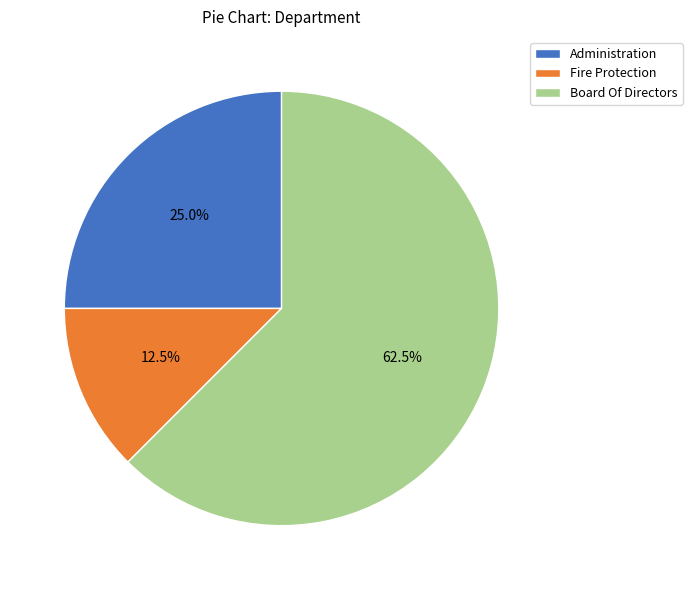

Which slice is the smallest?

Fire Protection